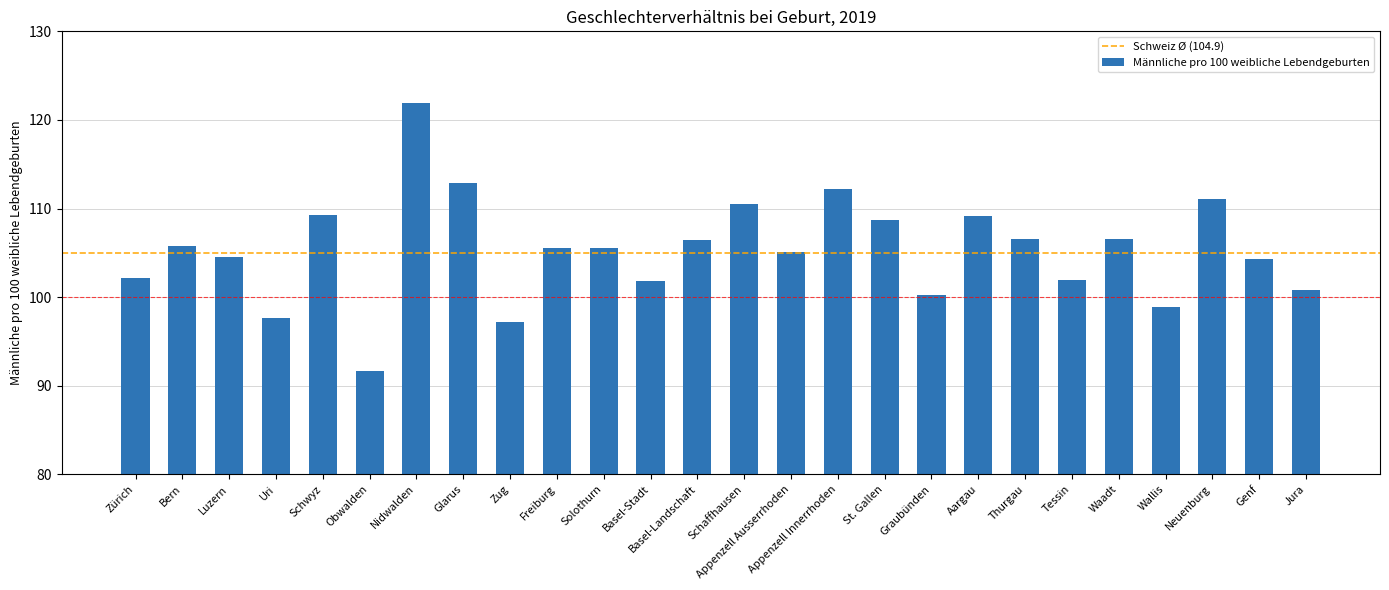

How many data points does each series have?

26